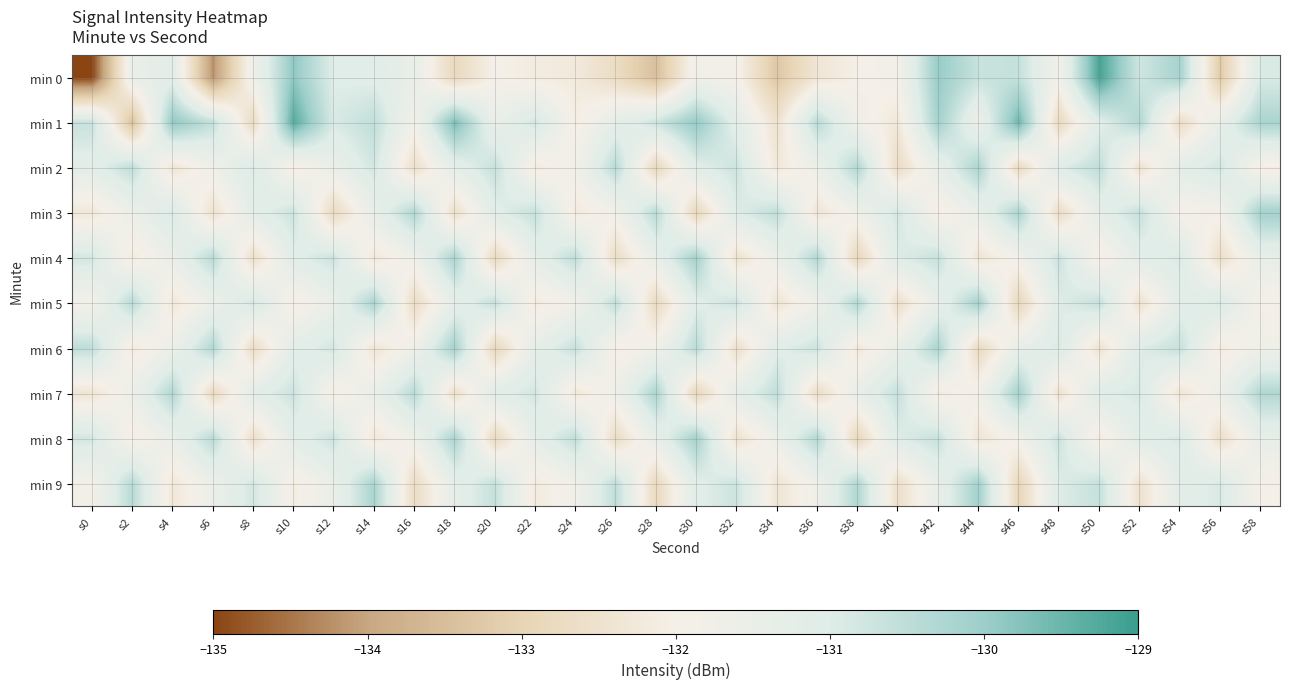

Reading left to right, what are all the values shown in this chart?

min 0: s0=-135.0	s2=-131.5	s4=-131.2	s6=-134.2	s8=-131.7	s10=-129.9	s12=-131.0	s14=-131.1	s16=-131.4	s18=-132.8	s20=-132.0	s22=-132.2	s24=-132.2	s26=-132.7	s28=-133.5	s30=-131.8	s32=-131.9	s34=-133.3	s36=-132.4	s38=-132.0	s40=-131.8	s42=-129.9	s44=-130.7	s46=-130.6	s48=-131.8	s50=-129.1	s52=-130.8	s54=-130.1	s56=-133.2	s58=-130.9
min 1: s0=-130.6	s2=-133.4	s4=-129.9	s6=-130.6	s8=-132.8	s10=-129.3	s12=-130.9	s14=-130.5	s16=-131.8	s18=-129.6	s20=-131.5	s22=-130.8	s24=-132.1	s26=-131.3	s28=-130.7	s30=-129.9	s32=-131.2	s34=-132.5	s36=-130.4	s38=-131.8	s40=-132.3	s42=-130.1	s44=-131.6	s46=-129.5	s48=-132.8	s50=-131.1	s52=-130.3	s54=-132.7	s56=-131.4	s58=-130.2
min 2: s0=-131.2	s2=-130.5	s4=-132.4	s6=-131.7	s8=-130.9	s10=-132.1	s12=-131.5	s14=-130.8	s16=-132.6	s18=-131.3	s20=-130.6	s22=-132.2	s24=-131.8	s26=-130.4	s28=-132.9	s30=-131.1	s32=-130.7	s34=-132.3	s36=-131.6	s38=-130.3	s40=-132.7	s42=-131.4	s44=-130.2	s46=-132.8	s48=-131.0	s50=-130.5	s52=-132.5	s54=-131.2	s56=-130.8	s58=-132.1
min 3: s0=-132.3	s2=-131.6	s4=-130.9	s6=-132.5	s8=-131.2	s10=-130.7	s12=-132.8	s14=-131.4	s16=-130.3	s18=-132.6	s20=-131.1	s22=-130.6	s24=-132.2	s26=-131.8	s28=-130.4	s30=-132.9	s32=-131.0	s34=-130.5	s36=-132.4	s38=-131.7	s40=-130.8	s42=-132.1	s44=-131.5	s46=-130.2	s48=-132.7	s50=-131.3	s52=-130.6	s54=-132.0	s56=-131.9	s58=-130.1
min 4: s0=-130.8	s2=-132.2	s4=-131.5	s6=-130.4	s8=-132.6	s10=-131.1	s12=-130.7	s14=-132.3	s16=-131.7	s18=-130.2	s20=-132.8	s22=-131.3	s24=-130.5	s26=-132.7	s28=-131.4	s30=-130.1	s32=-132.5	s34=-131.6	s36=-130.3	s38=-132.9	s40=-131.0	s42=-130.6	s44=-132.4	s46=-131.8	s48=-130.7	s50=-132.1	s52=-131.2	s54=-130.9	s56=-132.6	s58=-131.4
min 5: s0=-131.9	s2=-130.4	s4=-132.3	s6=-131.6	s8=-130.8	s10=-132.1	s12=-131.5	s14=-130.2	s16=-132.7	s18=-131.3	s20=-130.6	s22=-132.2	s24=-131.8	s26=-130.5	s28=-132.8	s30=-131.1	s32=-130.7	s34=-132.4	s36=-131.7	s38=-130.3	s40=-132.6	s42=-131.4	s44=-130.1	s46=-132.9	s48=-131.0	s50=-130.6	s52=-132.5	s54=-131.2	s56=-130.9	s58=-132.0
min 6: s0=-130.5	s2=-132.2	s4=-131.6	s6=-130.3	s8=-132.7	s10=-131.2	s12=-130.8	s14=-132.4	s16=-131.7	s18=-130.1	s20=-132.9	s22=-131.3	s24=-130.6	s26=-132.1	s28=-131.8	s30=-130.4	s32=-132.6	s34=-131.1	s36=-130.7	s38=-132.3	s40=-131.5	s42=-130.2	s44=-132.8	s46=-131.4	s48=-130.9	s50=-132.5	s52=-131.0	s54=-130.6	s56=-132.2	s58=-131.7
min 7: s0=-132.4	s2=-131.6	s4=-130.3	s6=-132.8	s8=-131.2	s10=-130.7	s12=-132.1	s14=-131.5	s16=-130.4	s18=-132.6	s20=-131.1	s22=-130.8	s24=-132.3	s26=-131.7	s28=-130.2	s30=-132.9	s32=-131.3	s34=-130.5	s36=-132.7	s38=-131.4	s40=-130.6	s42=-132.2	s44=-131.8	s46=-130.1	s48=-132.5	s50=-131.0	s52=-130.9	s54=-132.4	s56=-131.6	s58=-130.3
min 8: s0=-130.8	s2=-132.1	s4=-131.5	s6=-130.4	s8=-132.6	s10=-131.2	s12=-130.7	s14=-132.3	s16=-131.7	s18=-130.2	s20=-132.8	s22=-131.3	s24=-130.5	s26=-132.7	s28=-131.4	s30=-130.1	s32=-132.5	s34=-131.6	s36=-130.3	s38=-132.9	s40=-131.0	s42=-130.6	s44=-132.4	s46=-131.8	s48=-130.7	s50=-132.2	s52=-131.1	s54=-130.9	s56=-132.6	s58=-131.4
min 9: s0=-131.9	s2=-130.4	s4=-132.3	s6=-131.6	s8=-130.8	s10=-132.1	s12=-131.5	s14=-130.2	s16=-132.7	s18=-131.3	s20=-130.6	s22=-132.2	s24=-131.8	s26=-130.5	s28=-132.8	s30=-131.1	s32=-130.7	s34=-132.4	s36=-131.7	s38=-130.3	s40=-132.6	s42=-131.4	s44=-130.1	s46=-132.9	s48=-131.0	s50=-130.6	s52=-132.5	s54=-131.2	s56=-130.9	s58=-132.0